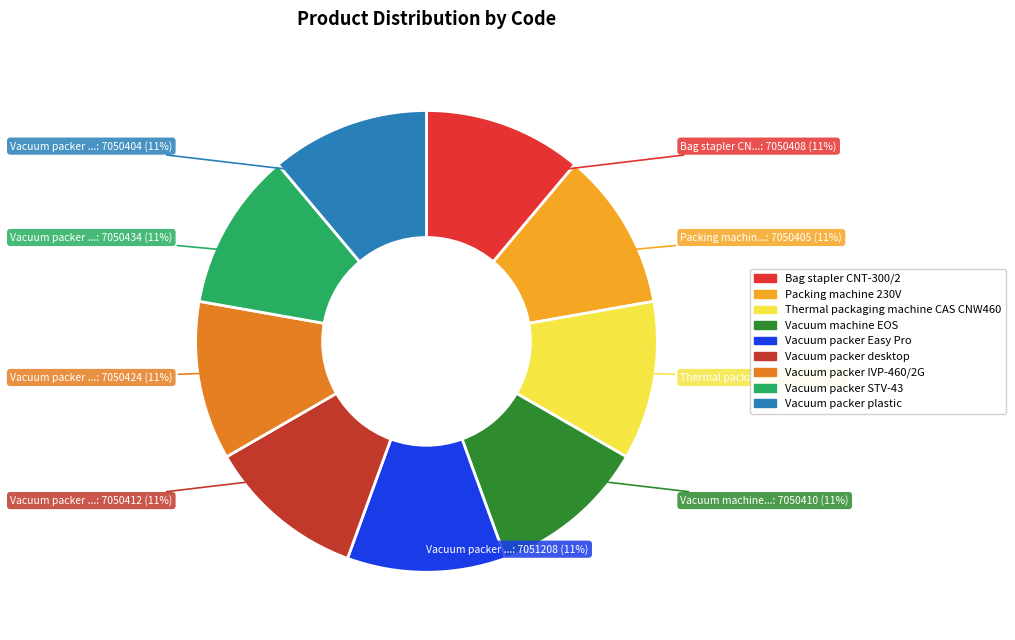

To the nearest percent, what percentage of the pie is Packing machine 230V?

11%